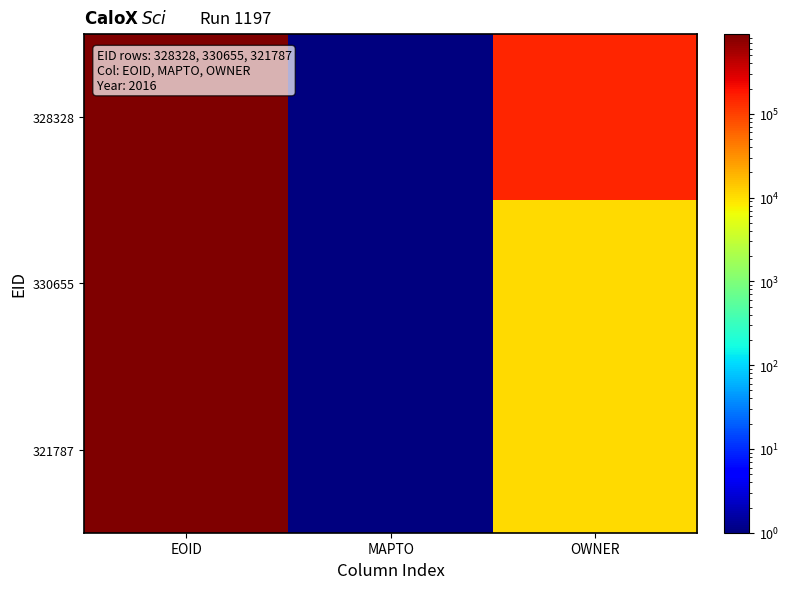

List the series in order of their peak value, lowest first.

328328, 330655, 321787